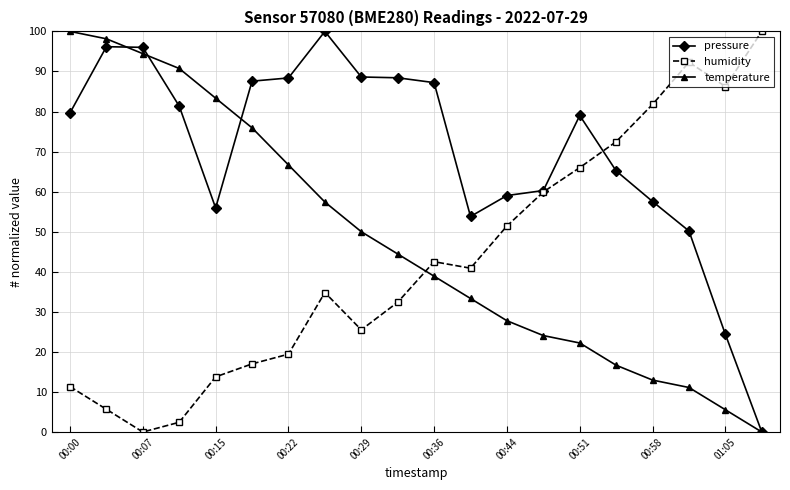

Which series has the largest total across all categories?

pressure